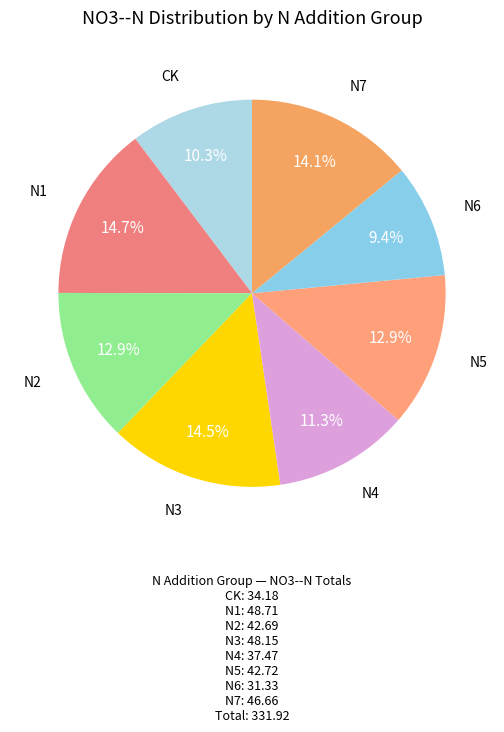

How many segments does this pie chart have?

8